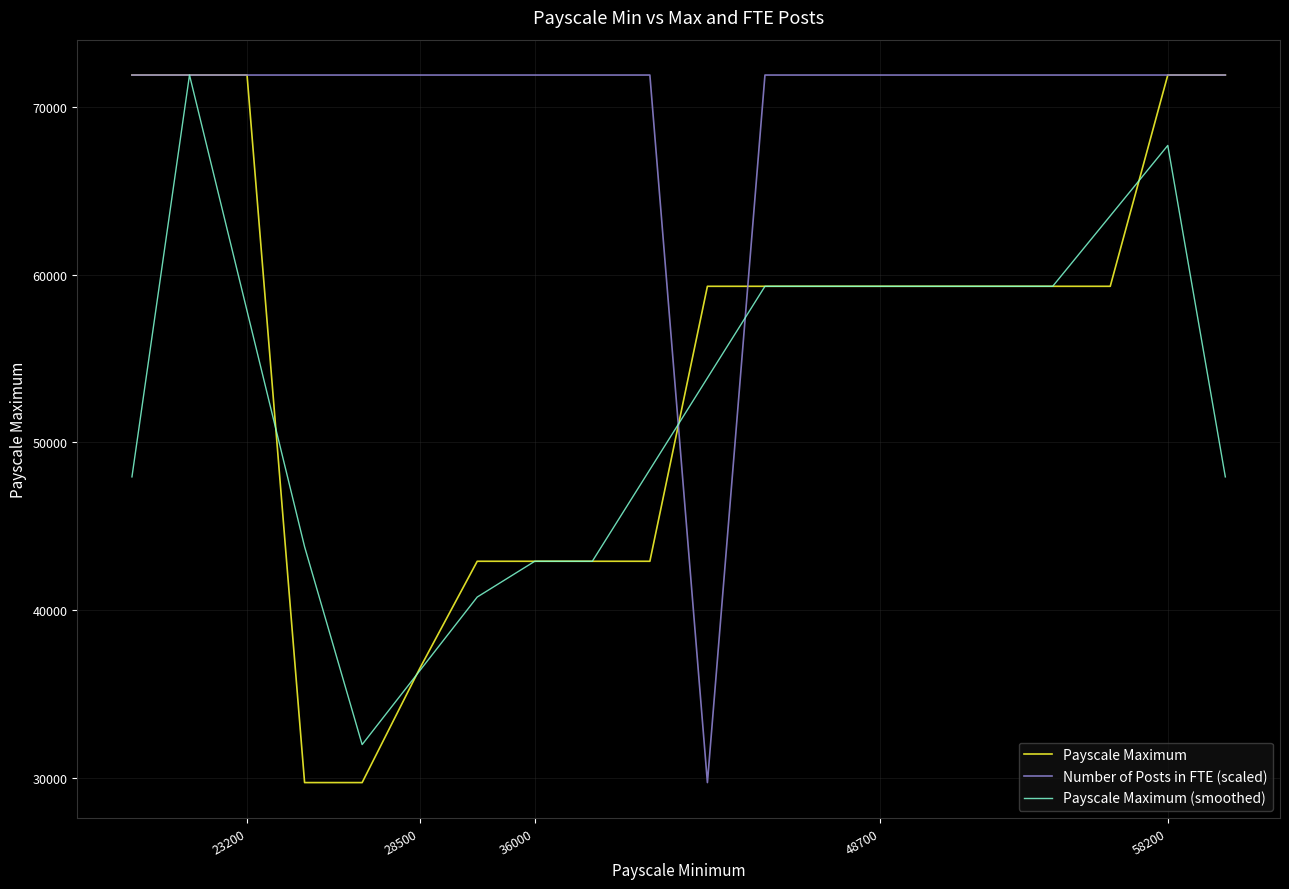

What is the smallest value displayed?

29700.0